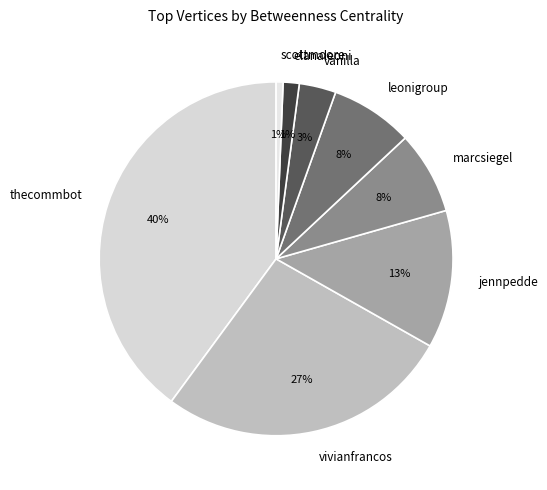

What is the largest slice in the pie chart?

thecommbot